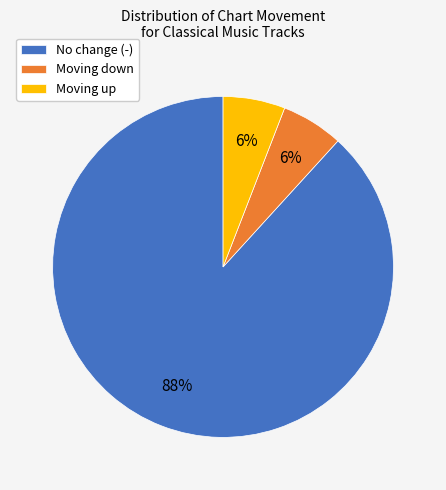

What is the largest slice in the pie chart?

No change (-)